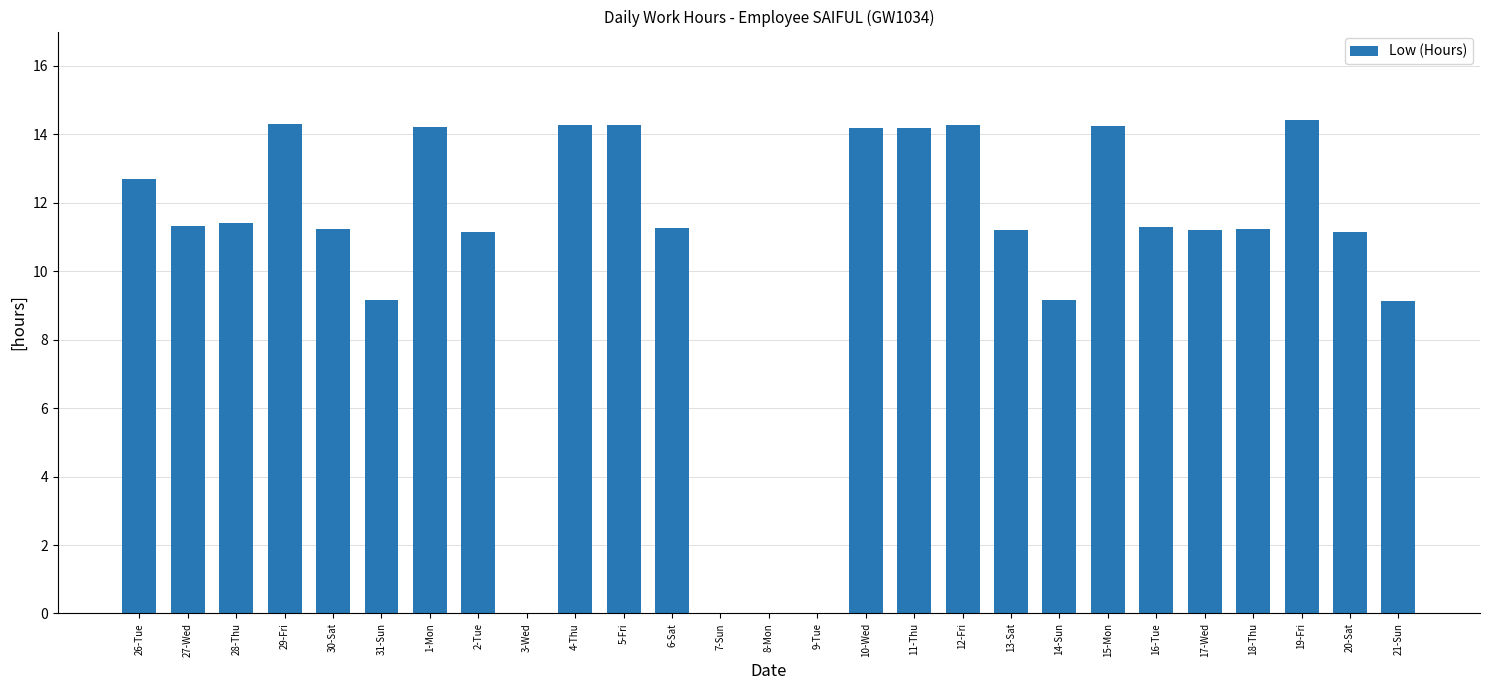

What is the average value?

10.4